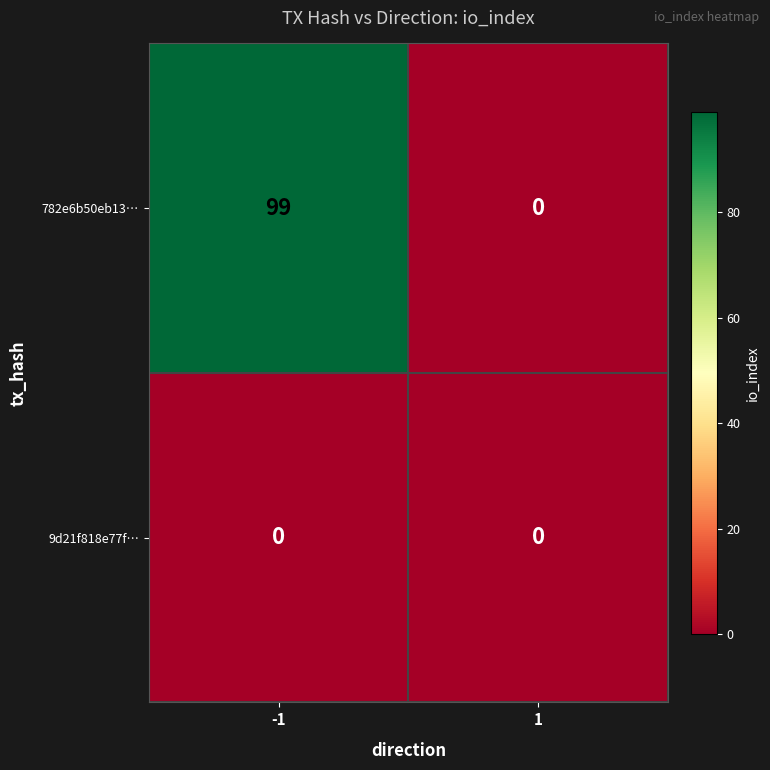

Read the 782e6b50eb13… value at -1, to the nearest 10.

100